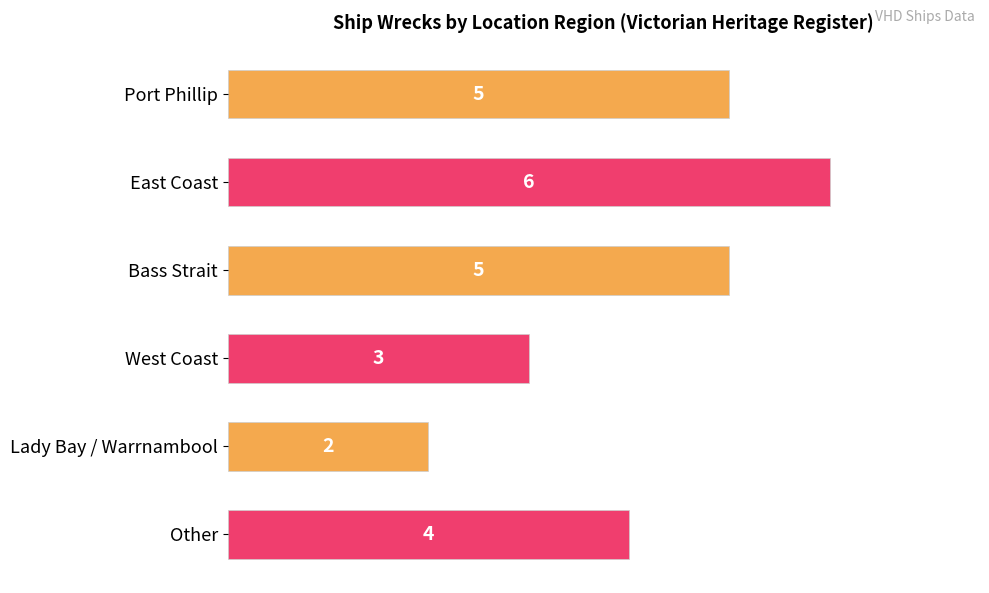

The chart shows a value of 7 at Port Phillip. True or false?

False